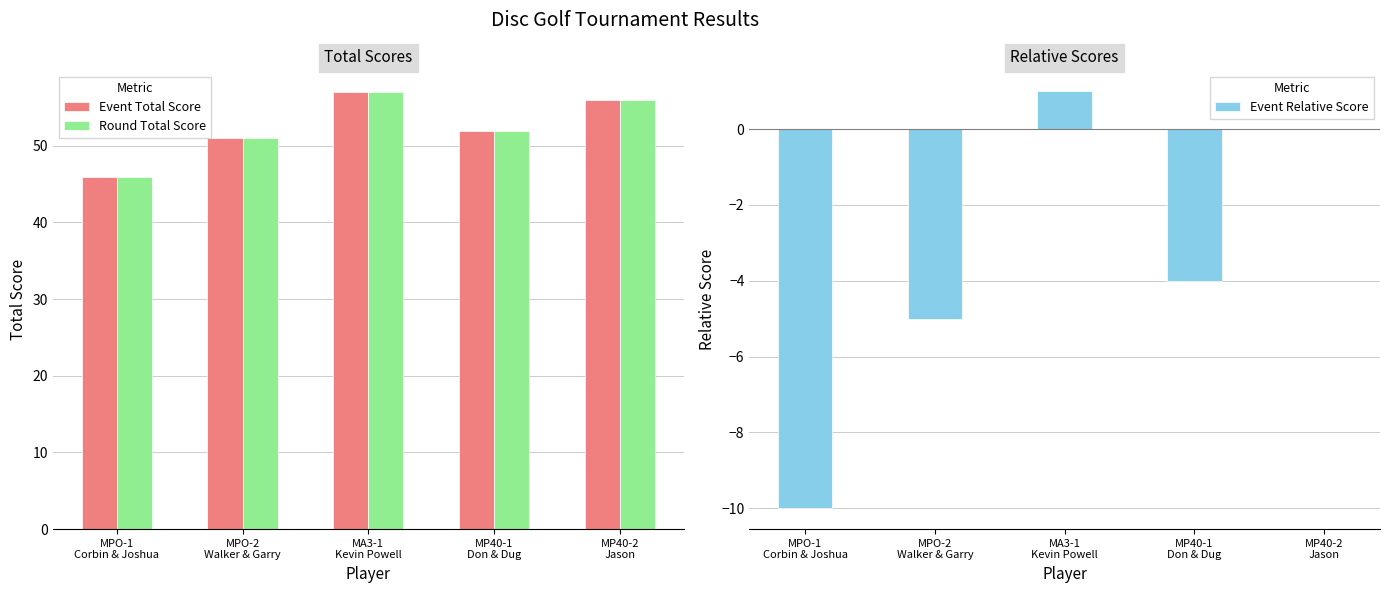

What is the label of the 4th bar from the right?

MPO-2
Walker & Garry